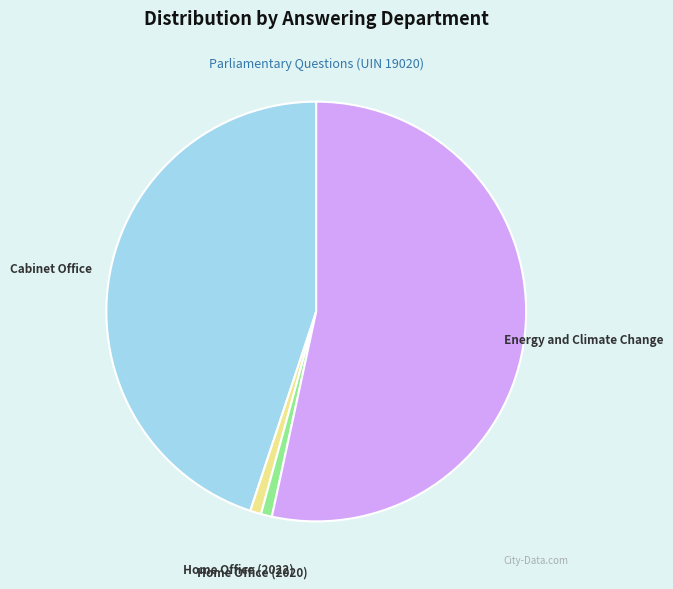

Approximately how many times larger is the value at Home Office (2020) compared to Home Office (2022)?

1.0